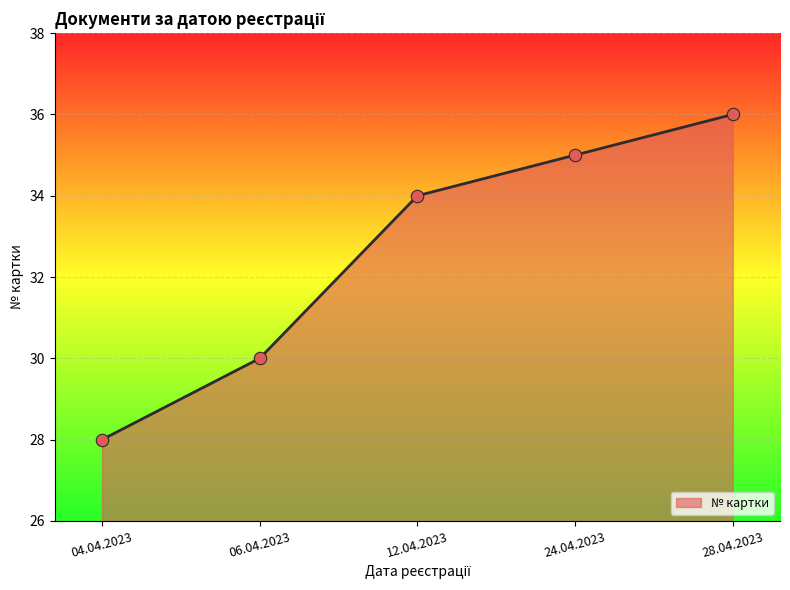

Approximately how many times larger is the value at 06.04.2023 compared to 04.04.2023?

1.1